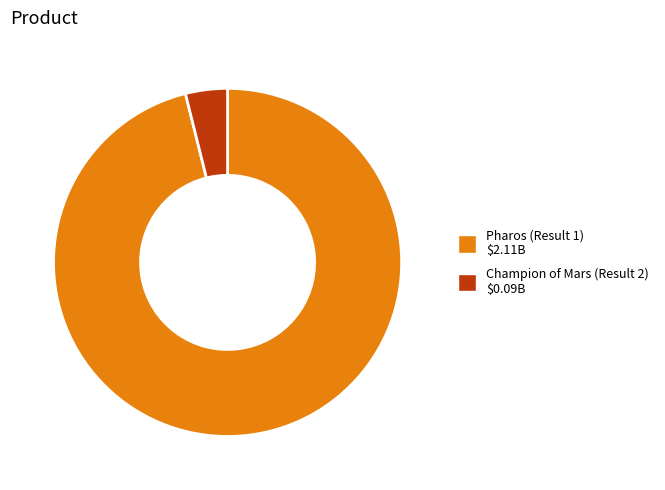

Count the number of slices in the pie.

2